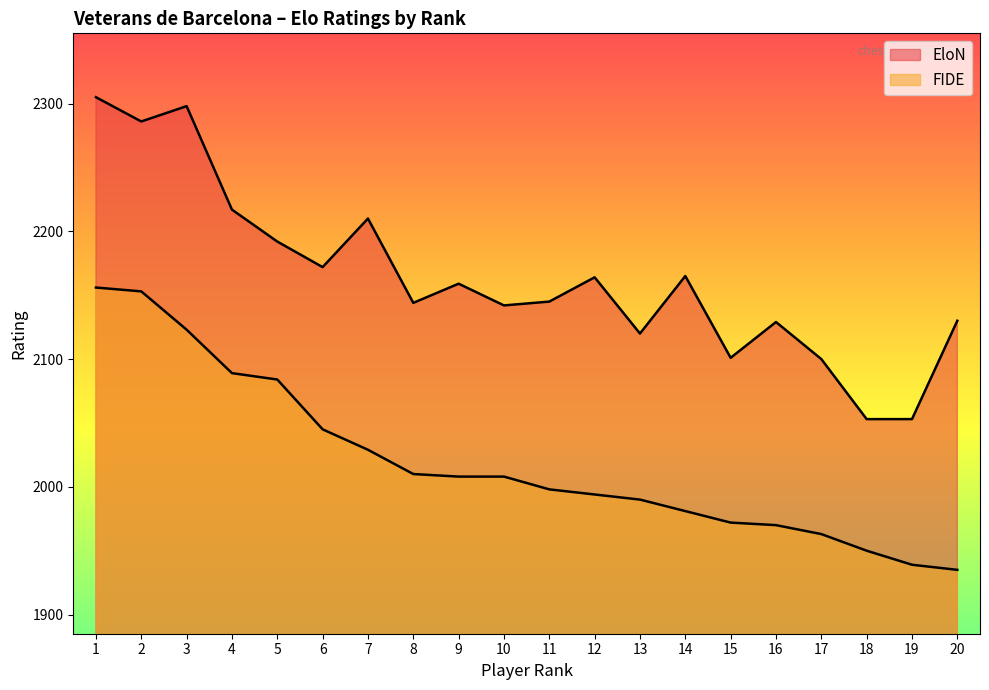

True or false: FIDE and EloN intersect in this chart.

False